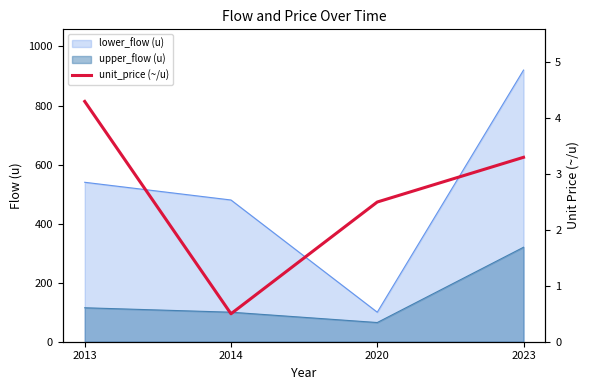

At which category does the data reach its first local valley?

2014